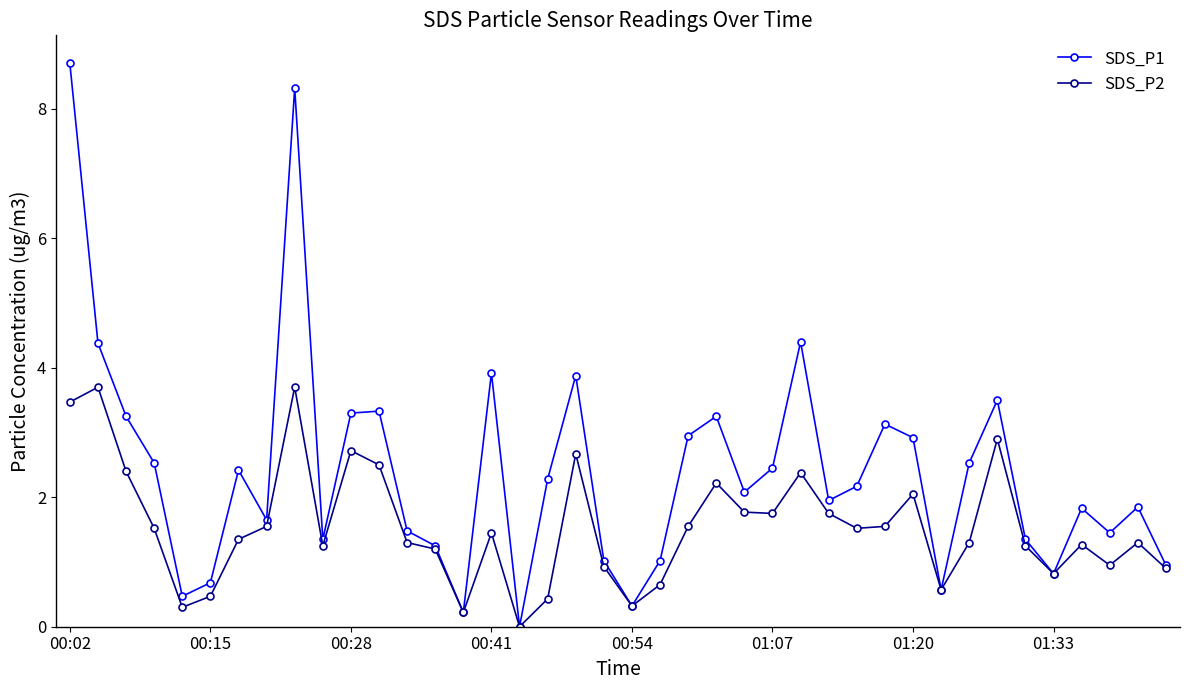

Which series has the largest total across all categories?

SDS_P1